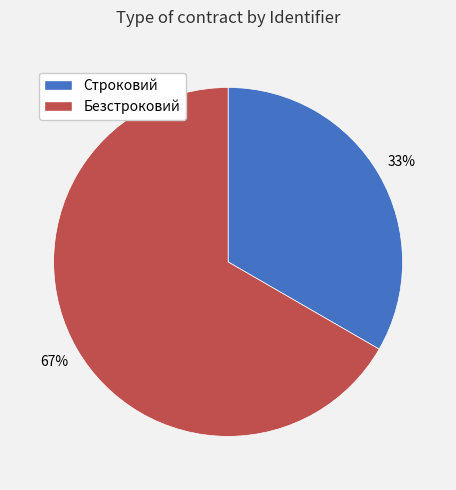

Is there a majority slice in this chart?

Yes